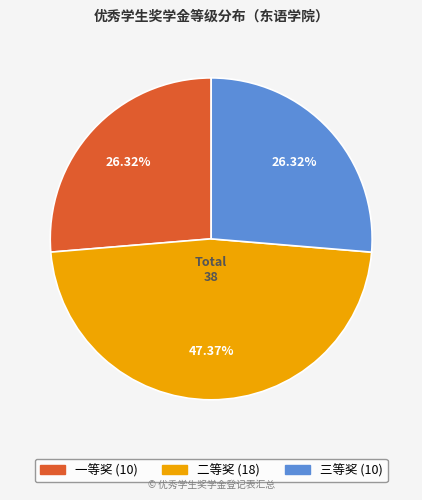

Between 二等奖 and 一等奖, which is larger?

二等奖